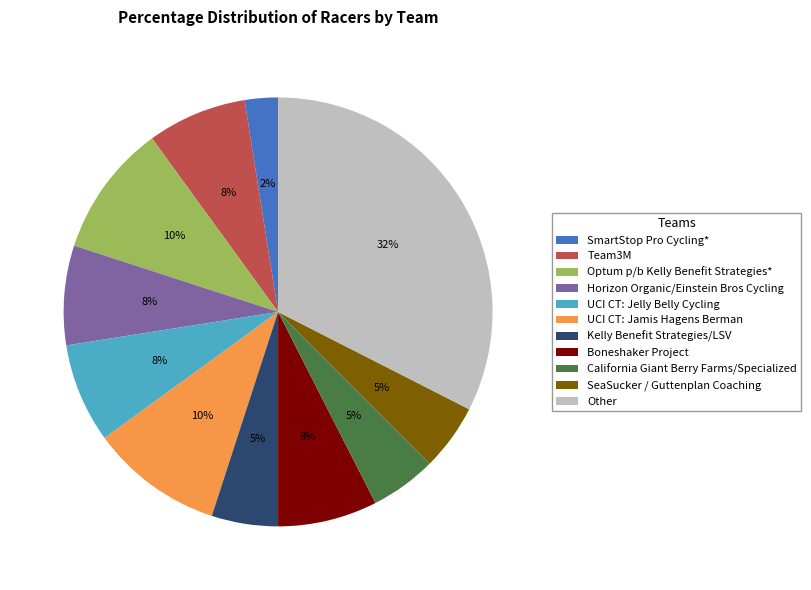

To the nearest percent, what portion does Other represent?

32%